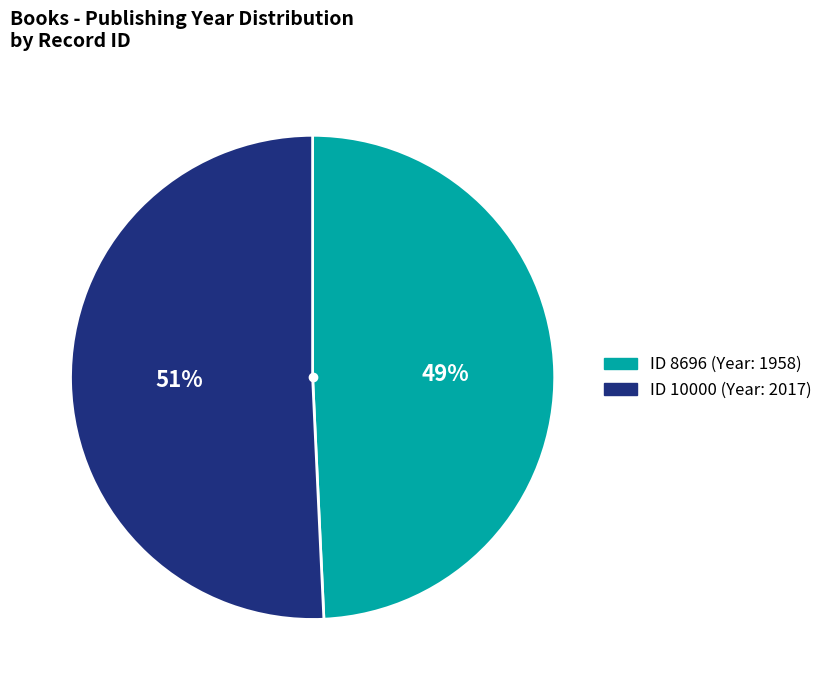

How many slices are in this pie chart?

2